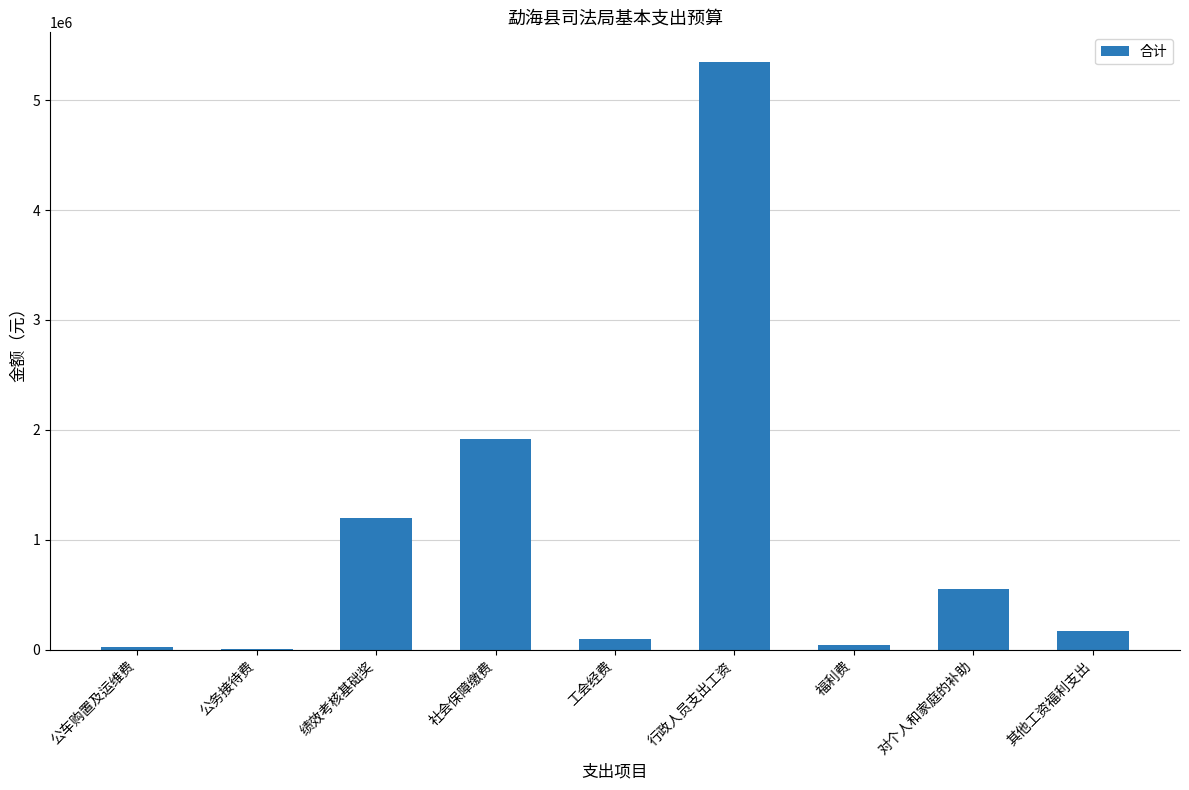

What is the sum of all values?

9352106.2